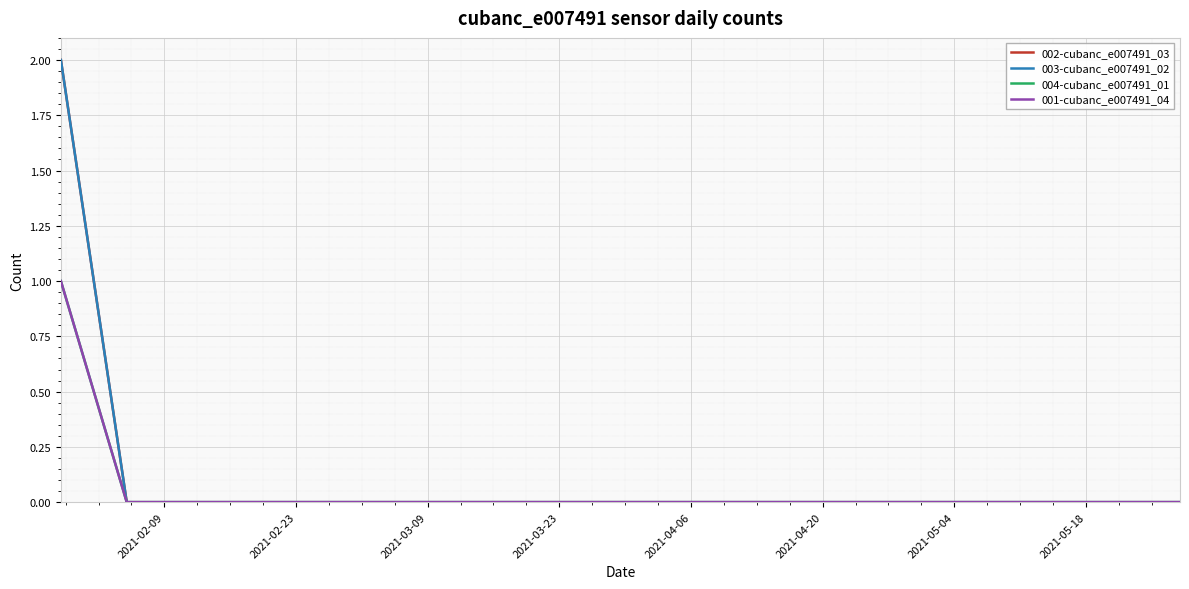

Does the chart display data point markers on the line(s)?

No